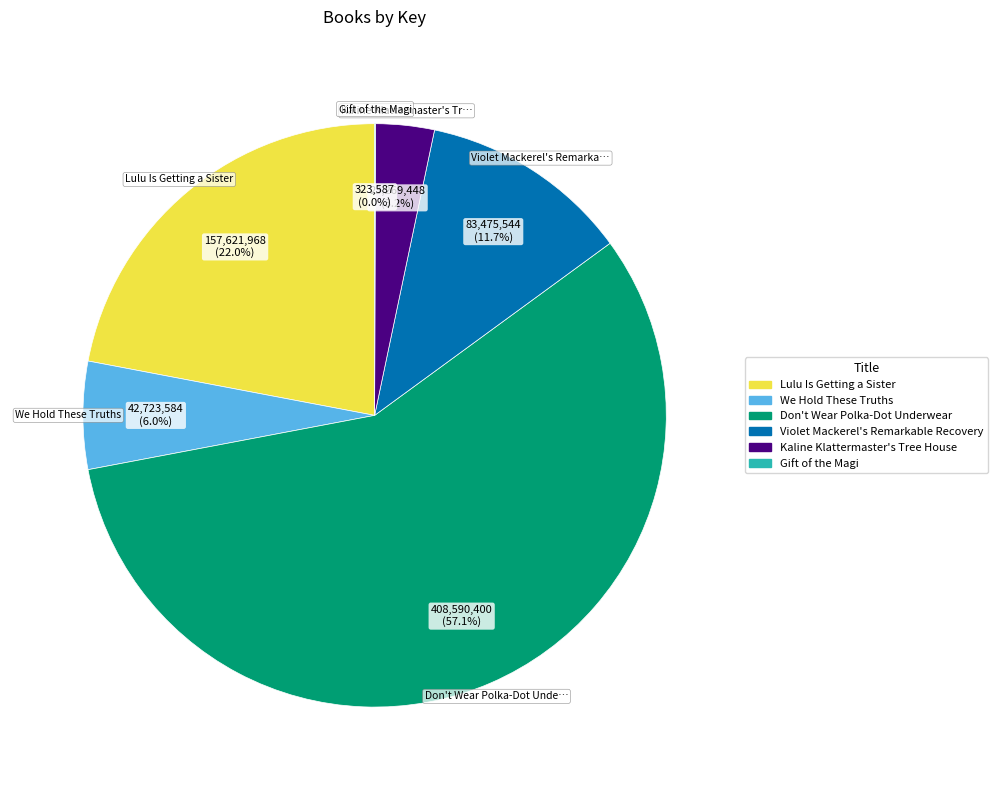

Which slice is the largest?

Don't Wear Polka-Dot Underwear